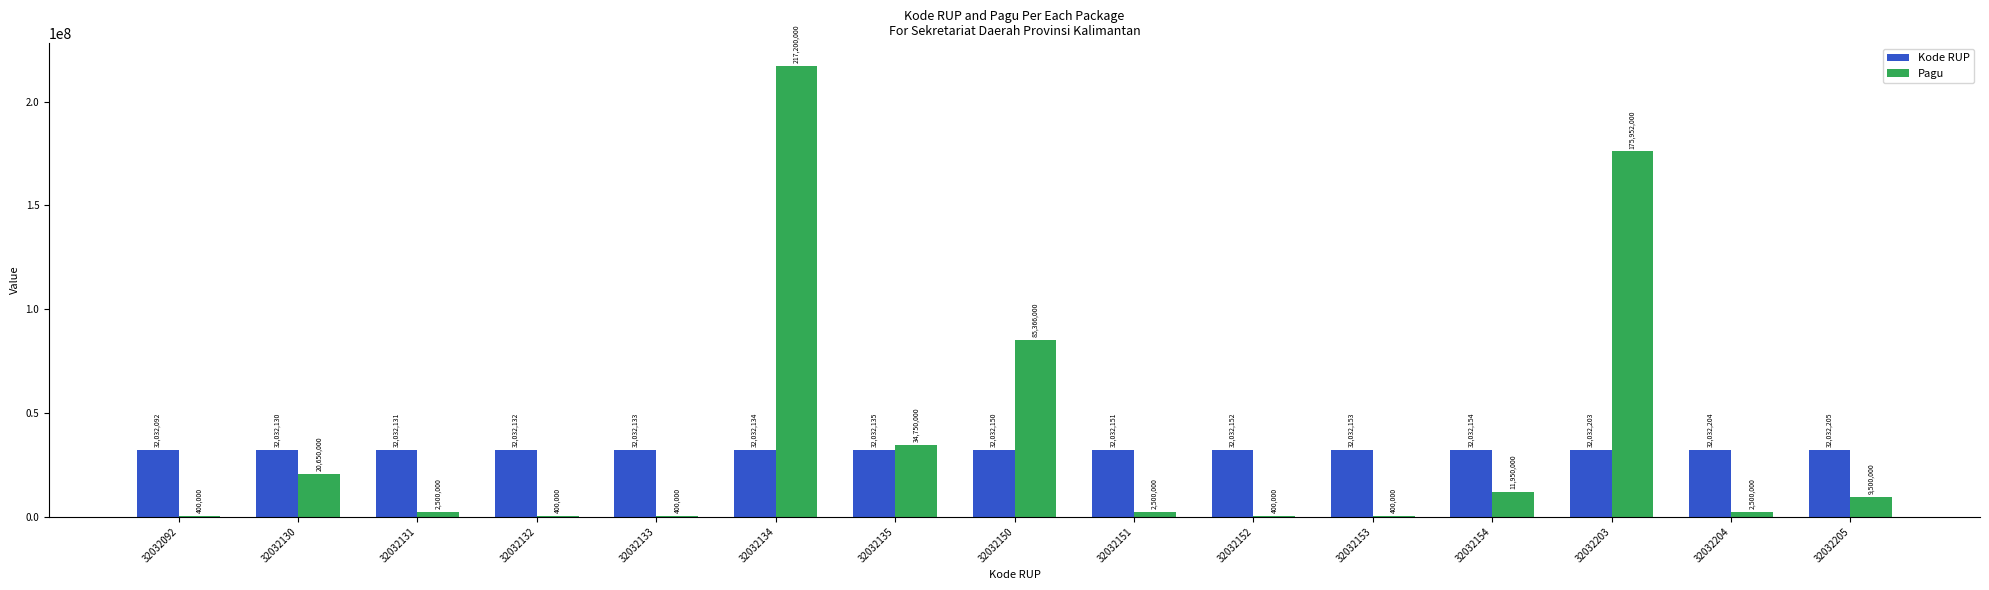

At which category is the sum across all series the highest?

32032134